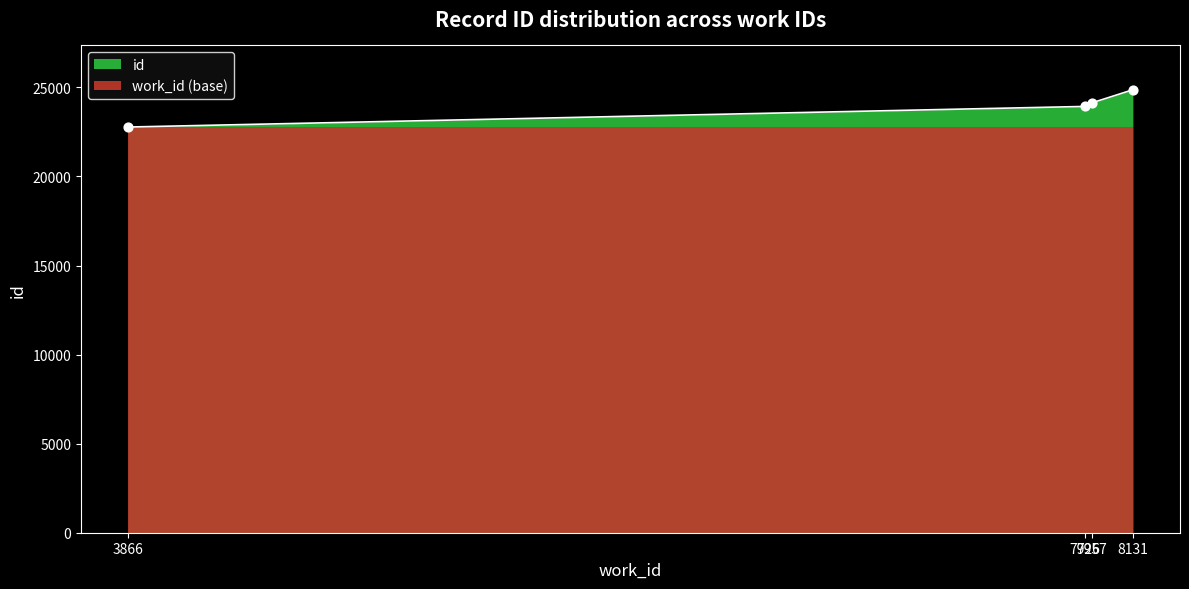

What is the change in value from 7957 to 8131?

+736